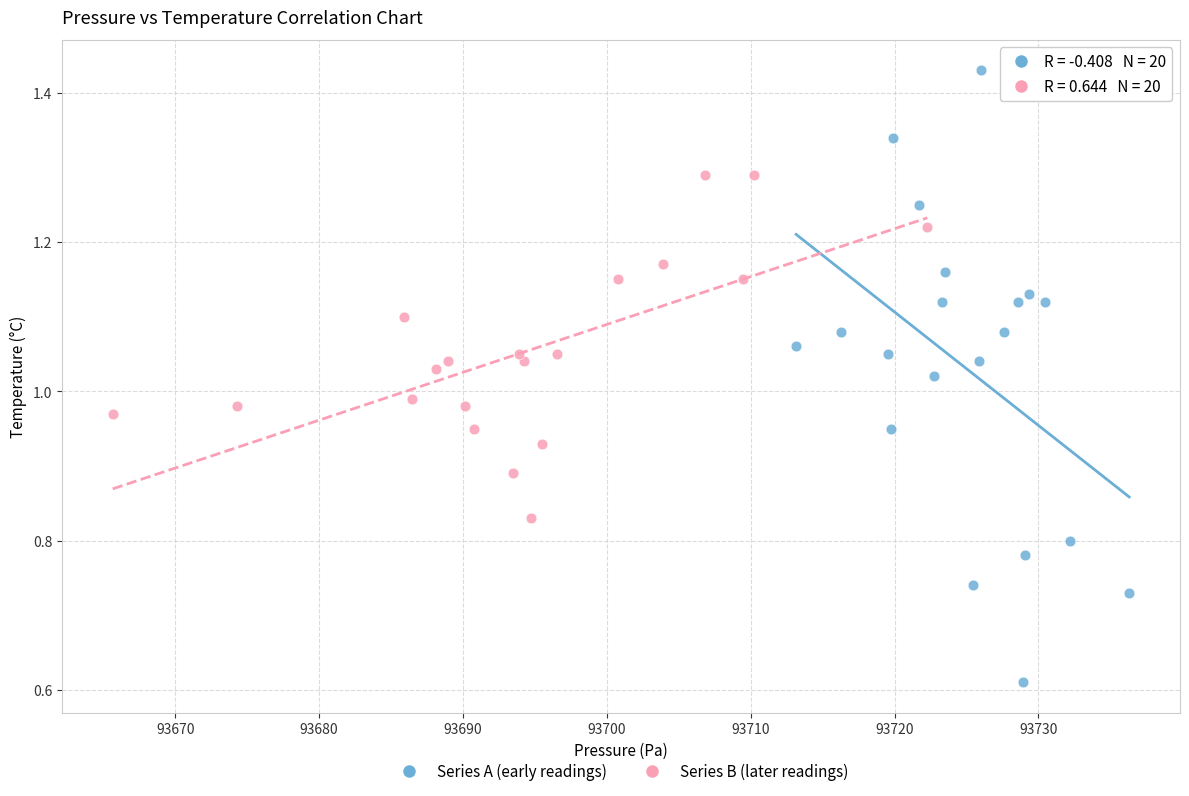

Which series reaches the maximum Y coordinate?

Series A (early readings)